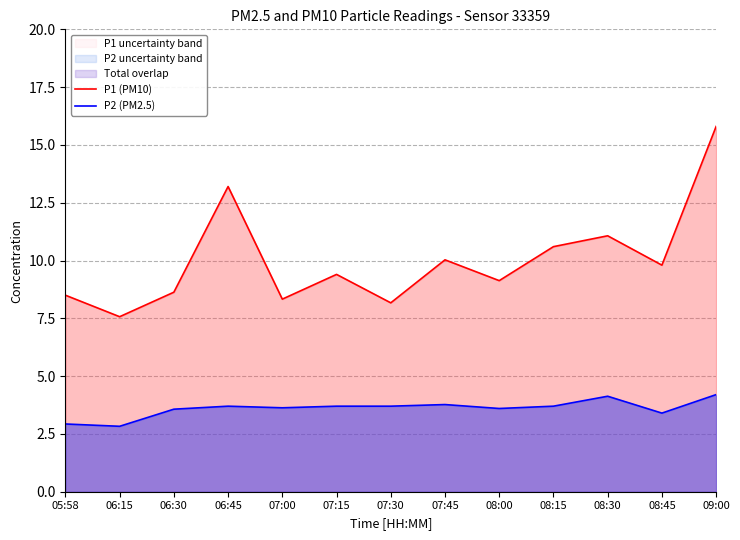

List the series in order of their peak value, highest first.

P1 (PM10), P2 (PM2.5)